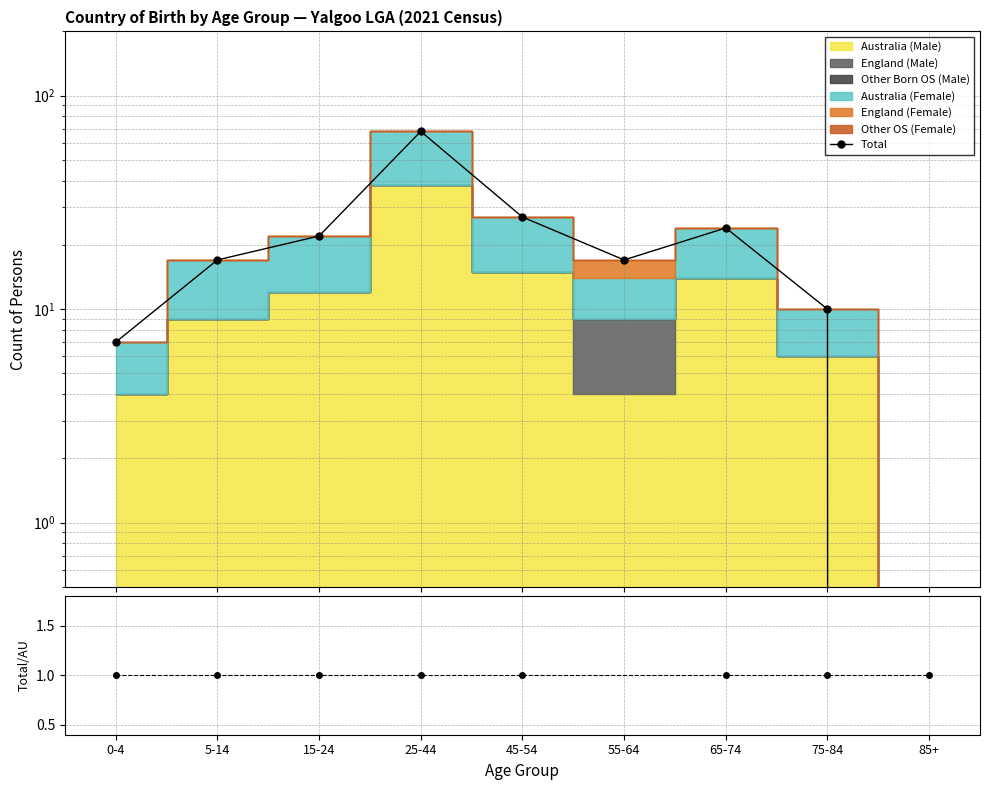

How many values exceed 17?

4